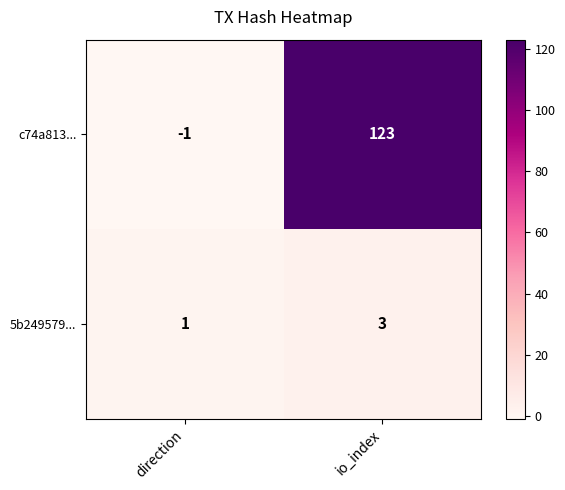

Reading left to right, extract all data points from this chart.

c74a813...: -1	123
5b249579...: 1	3